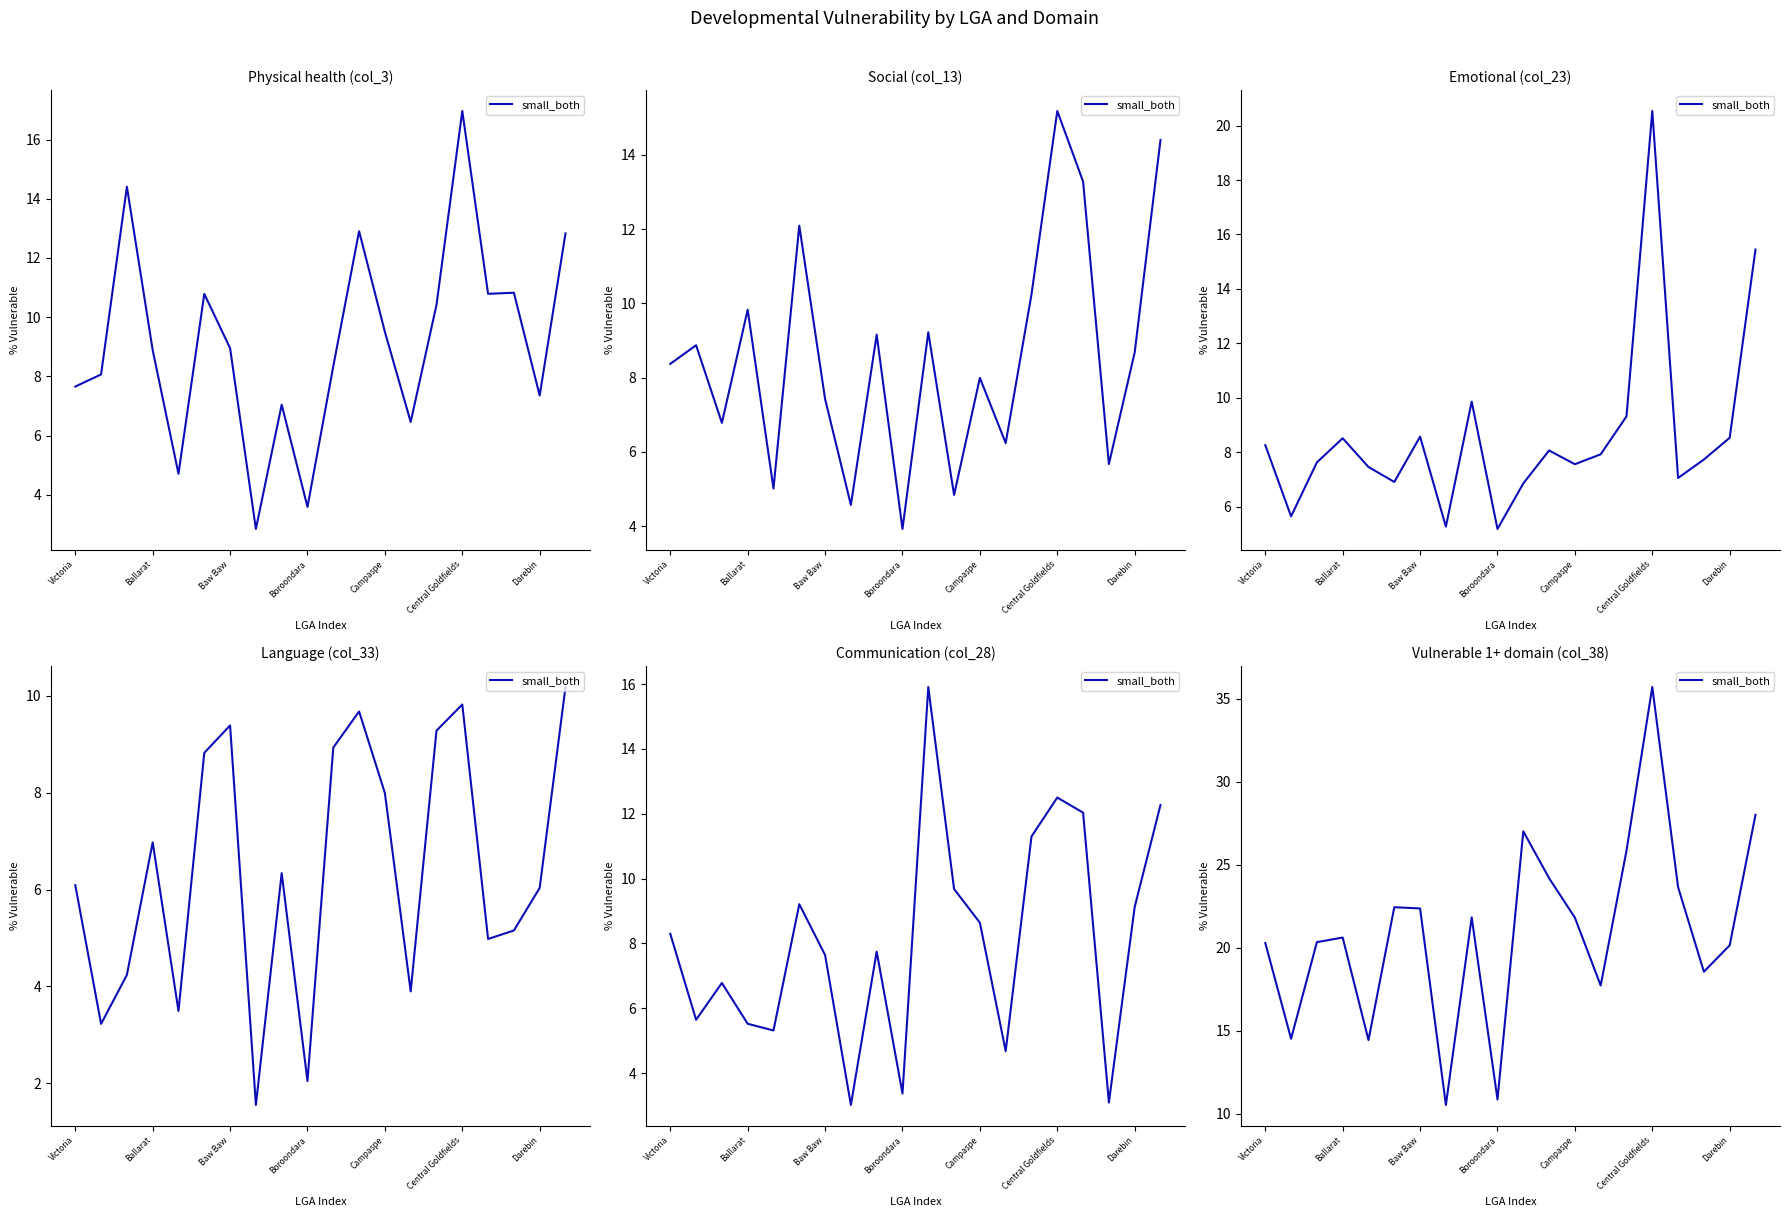

True or false: the data has more than 2 interior local peaks.

True